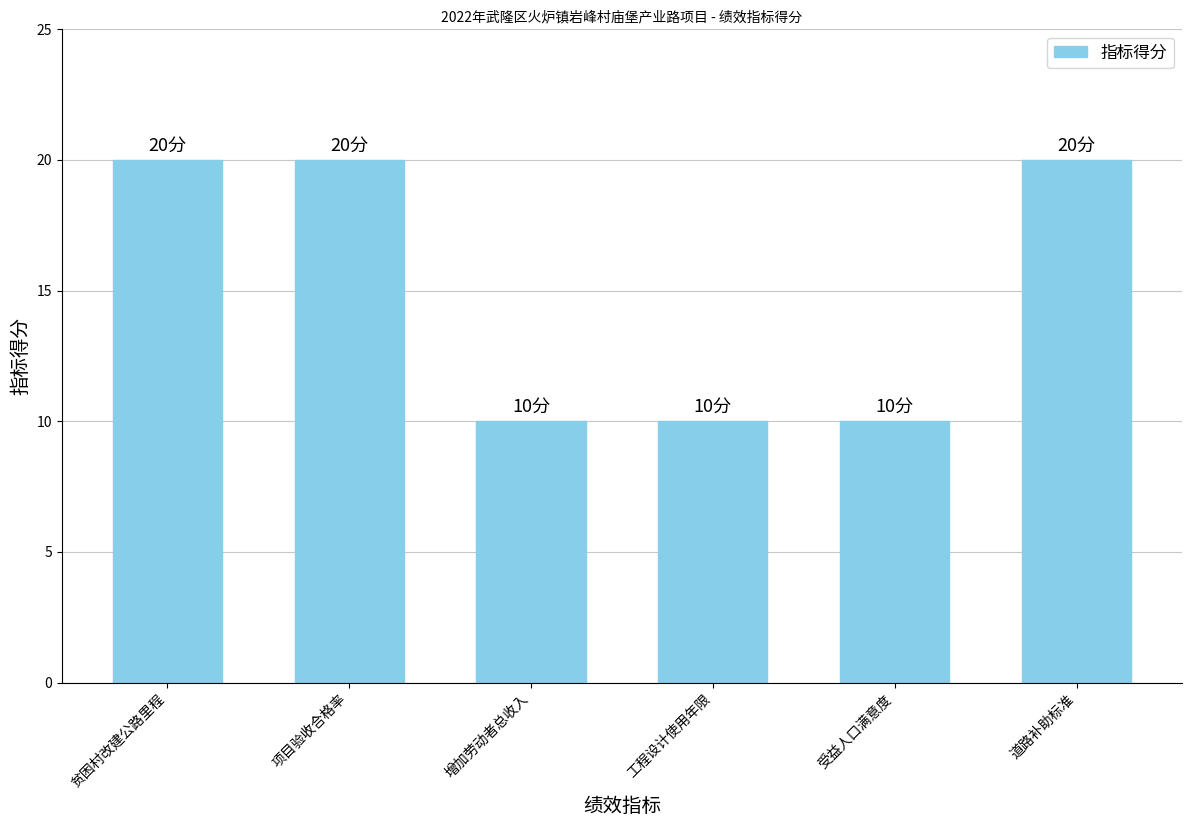

What is the sum of the values at 道路补助标准 and 项目验收合格率?

40